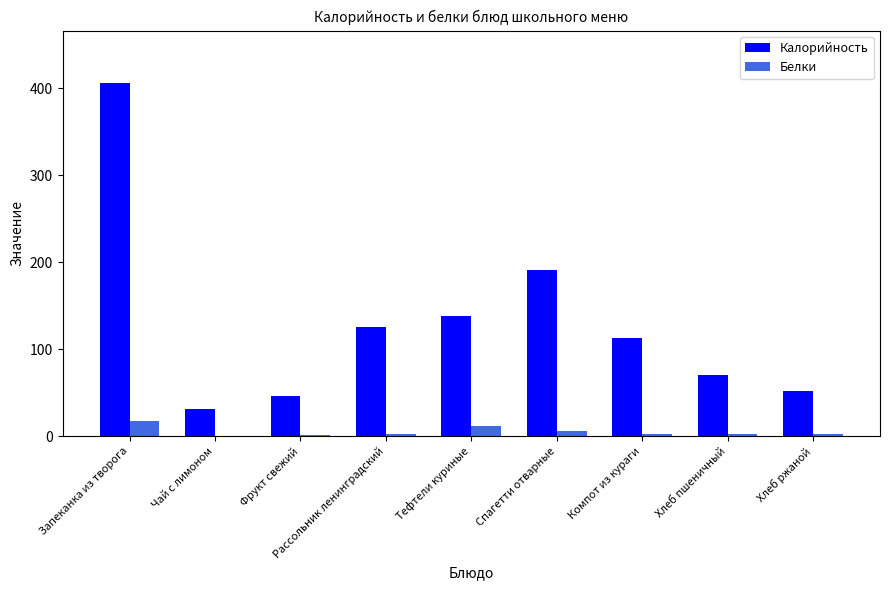

Which series has the widest spread of values?

Калорийность